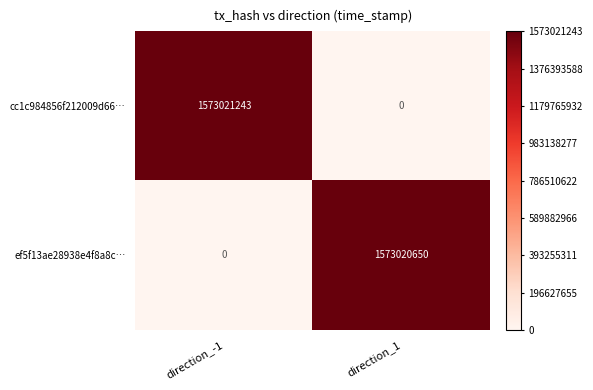

Reading left to right, list all the values displayed in this chart.

cc1c984856f212009d66…: 1573021243	0
ef5f13ae28938e4f8a8c…: 0	1573020650